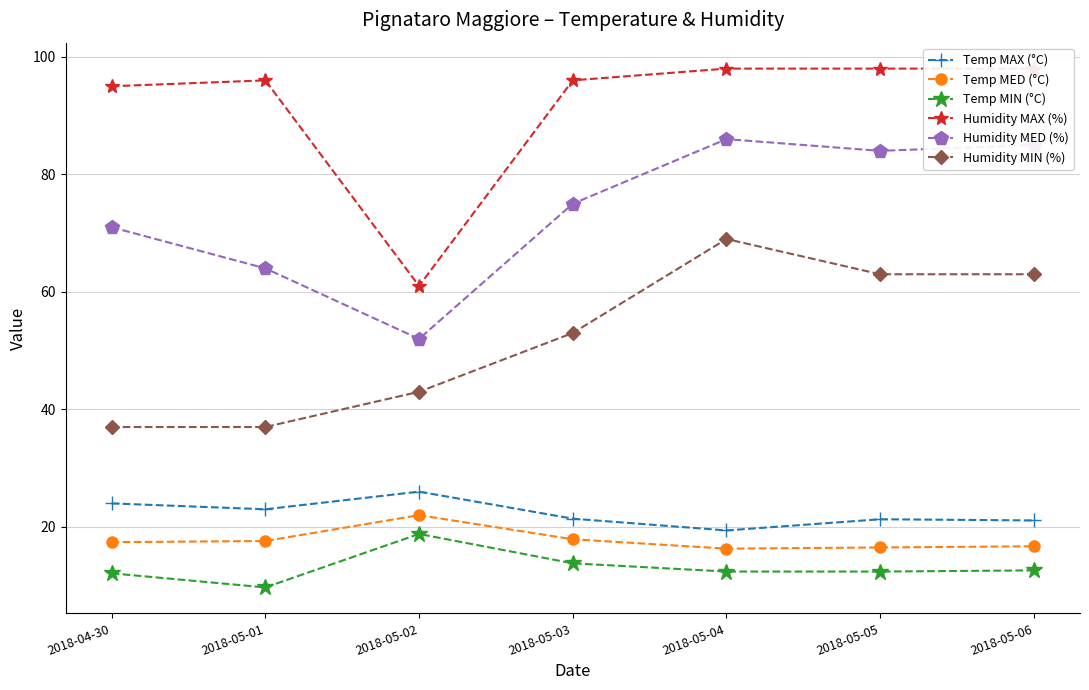

What position from the right is 2018-05-01?

6